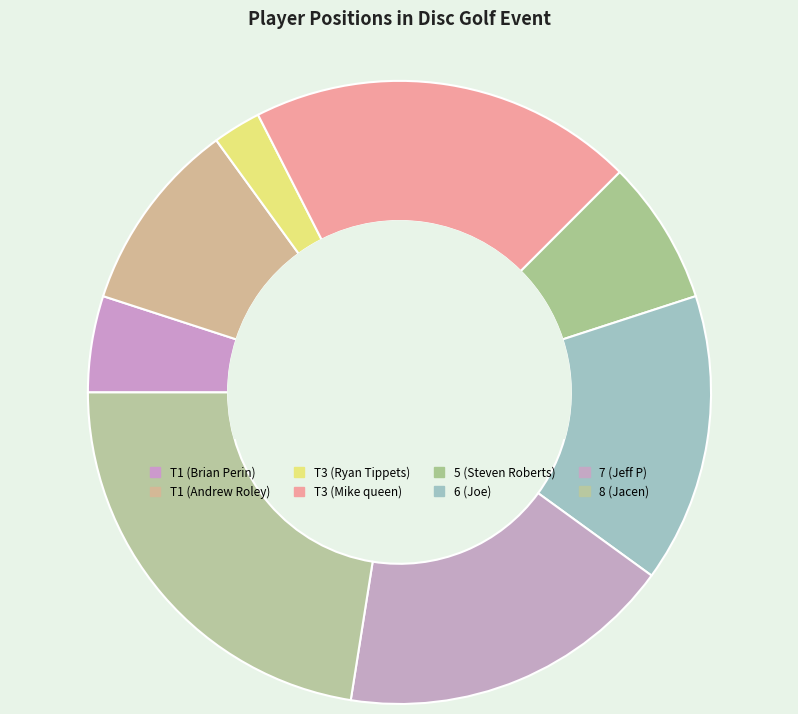

What is the change in value from T3 (Mike queen) to 5 (Steven Roberts)?

-5